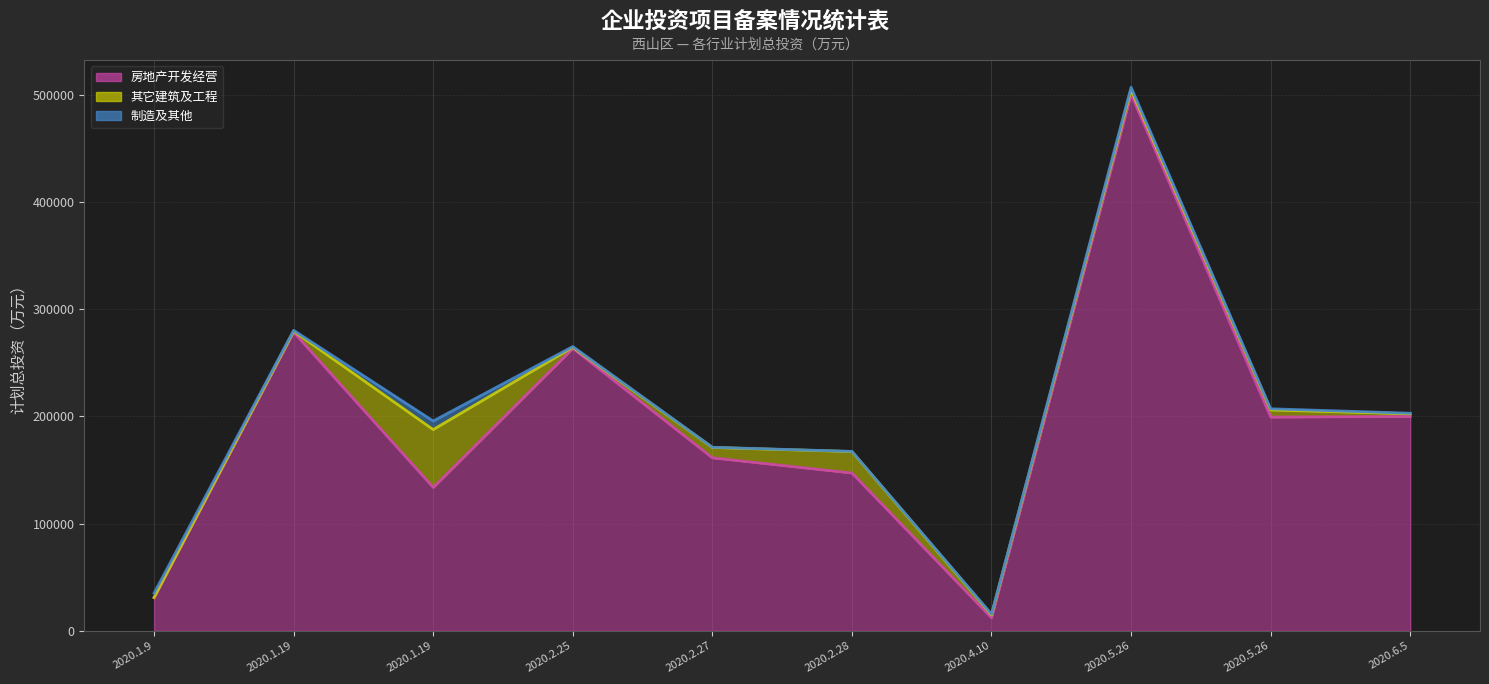

What is the value of the 制造及其他 point at the 6th from the left?

200.0